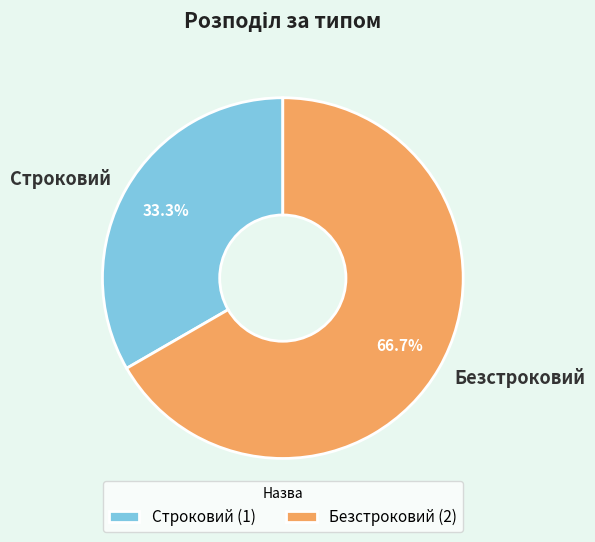

True or false: Строковий accounts for 33% of the total.

True